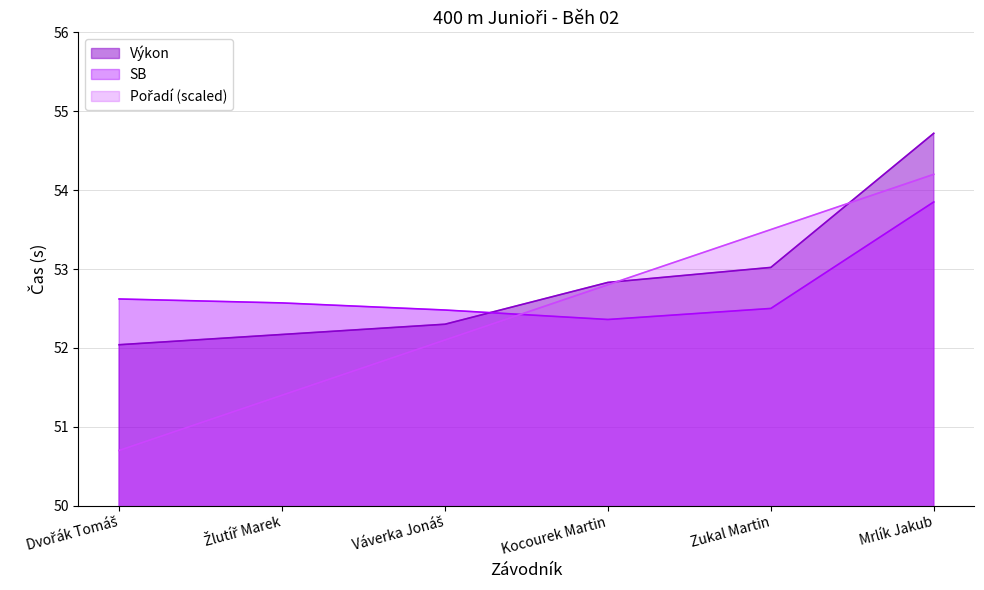

The value of Pořadí at Mrlík Jakub is 54.2. True or false?

True